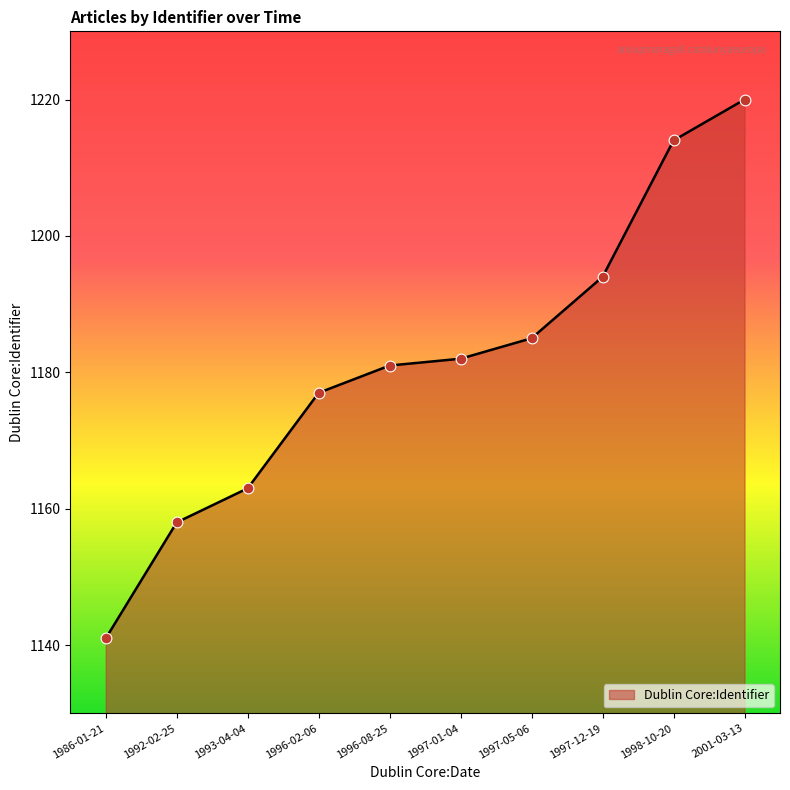

What is the change in value from 1997-01-04 to 1997-12-19?

+12